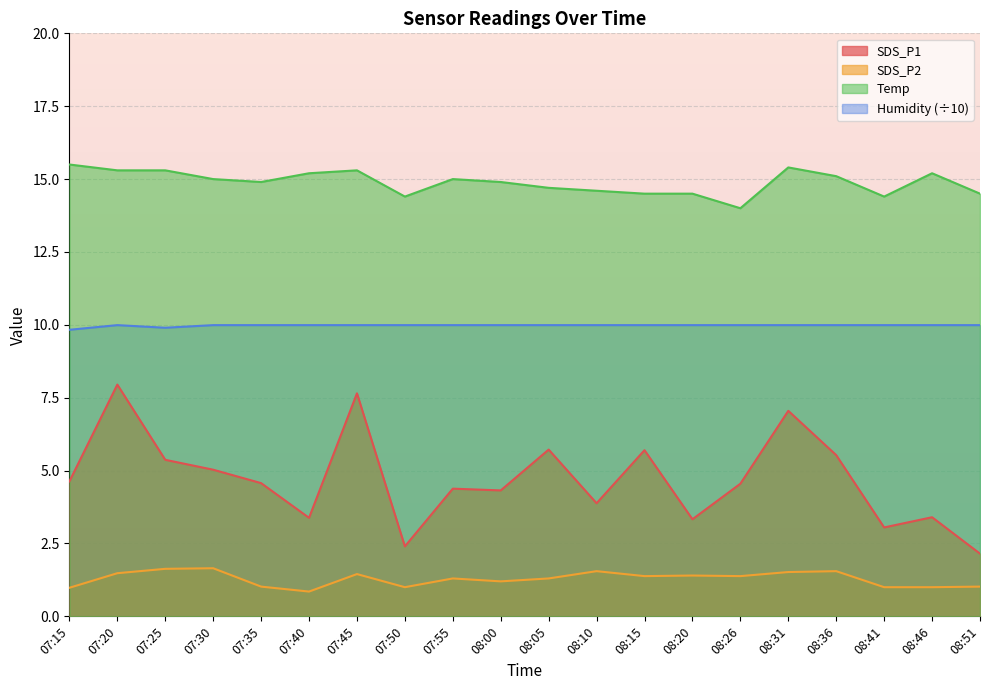

True or false: Temp has a value of 26.8 at 07:40.

False